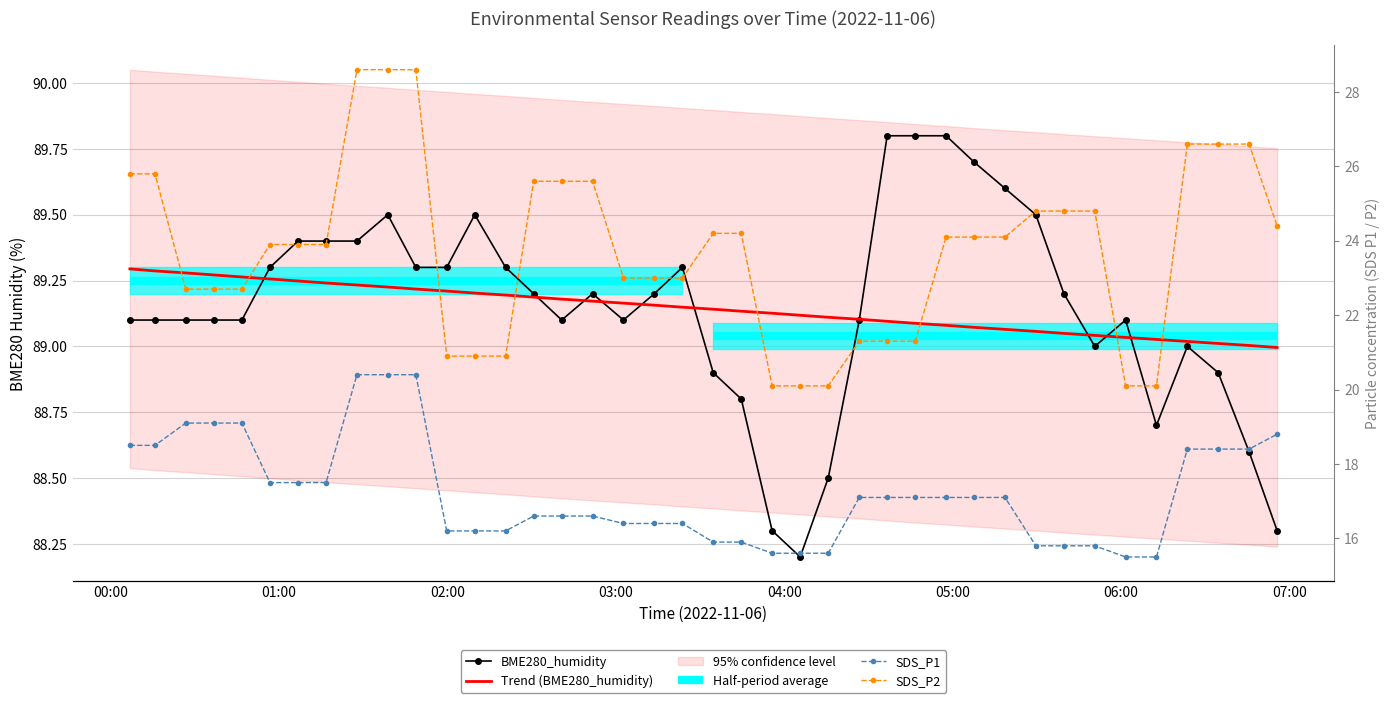

Which has a higher value, 2022/11/06 06:23:43 or 2022/11/06 00:06:47?

2022/11/06 00:06:47